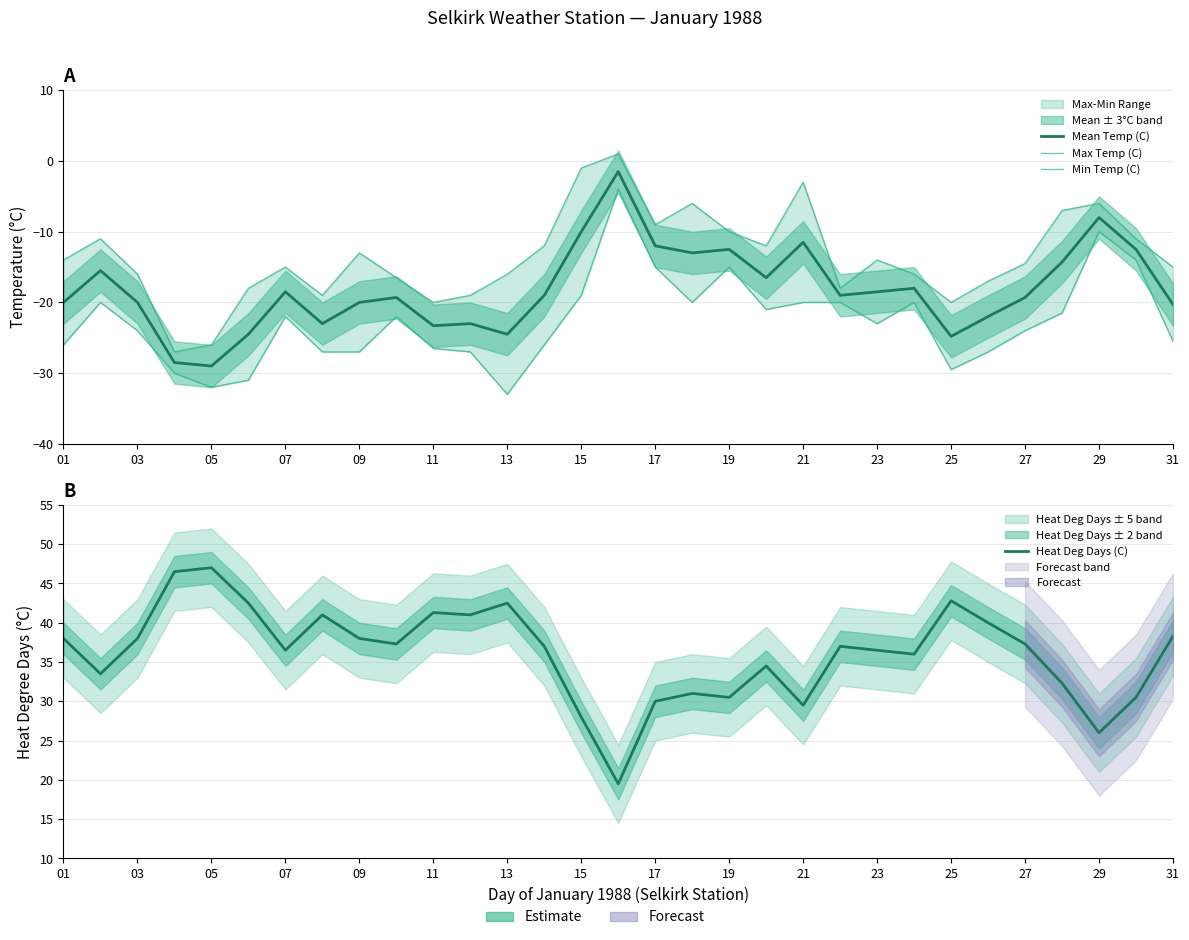

Is this an area chart (filled region under the line)?

No